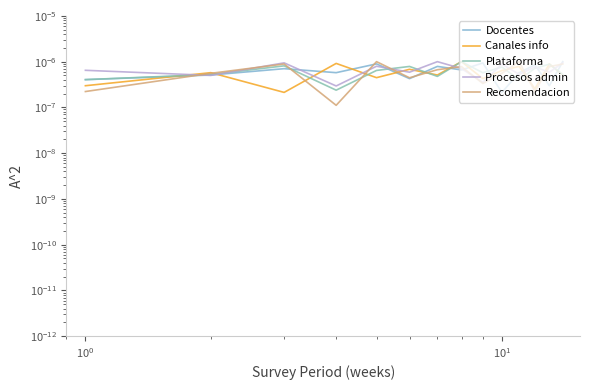

In Procesos admin, how many points are higher than both neighbors (excluding endpoints)?

5